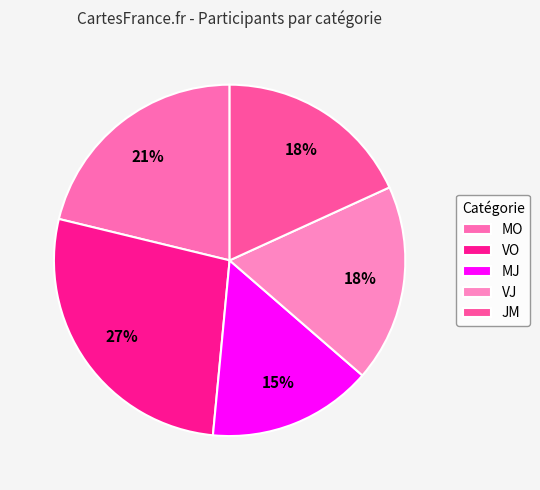

Does MJ account for over 50% of the chart?

No